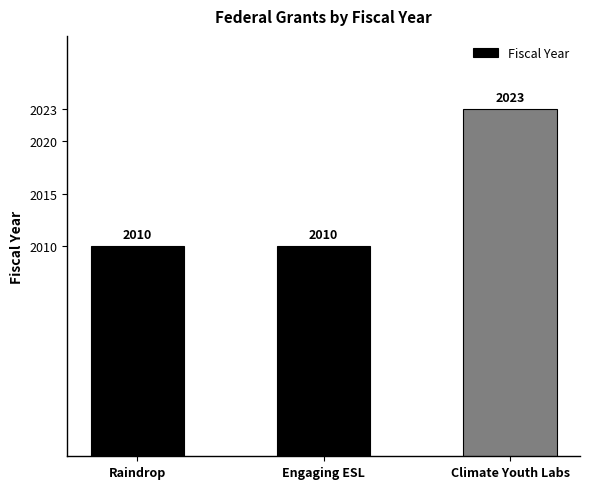

What is the label of the 3rd bar from the left?

Climate Youth Labs